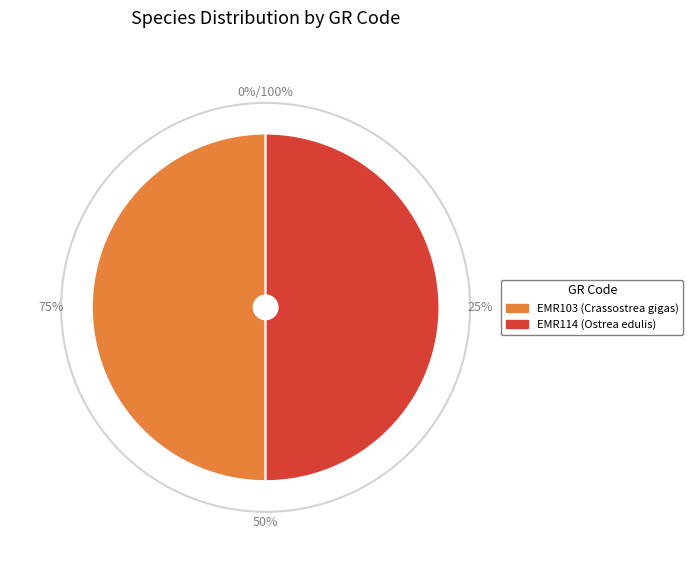

Which slice is the smallest?

EMR103